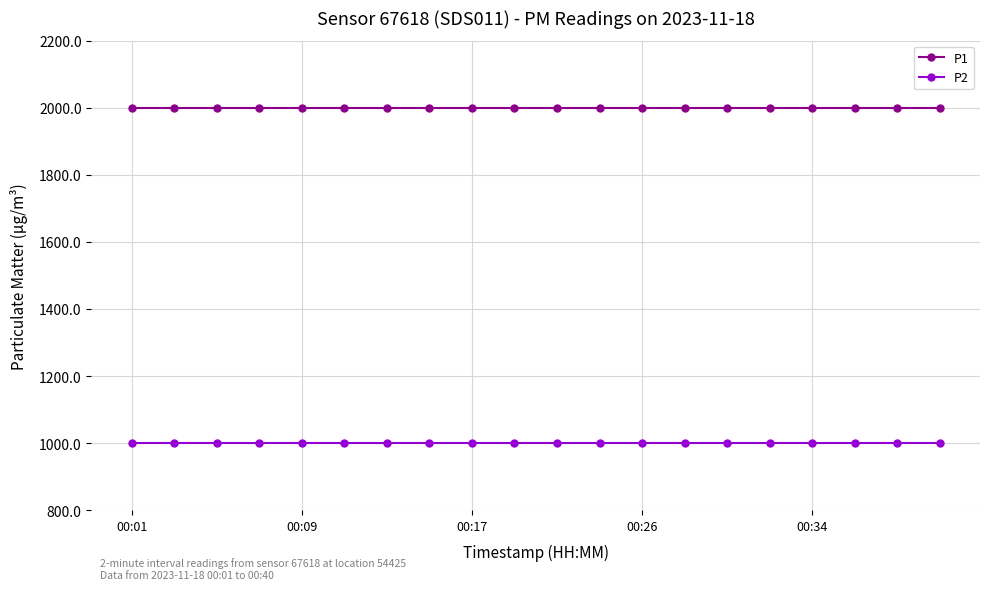

What are all the series names shown in the legend?

P1, P2